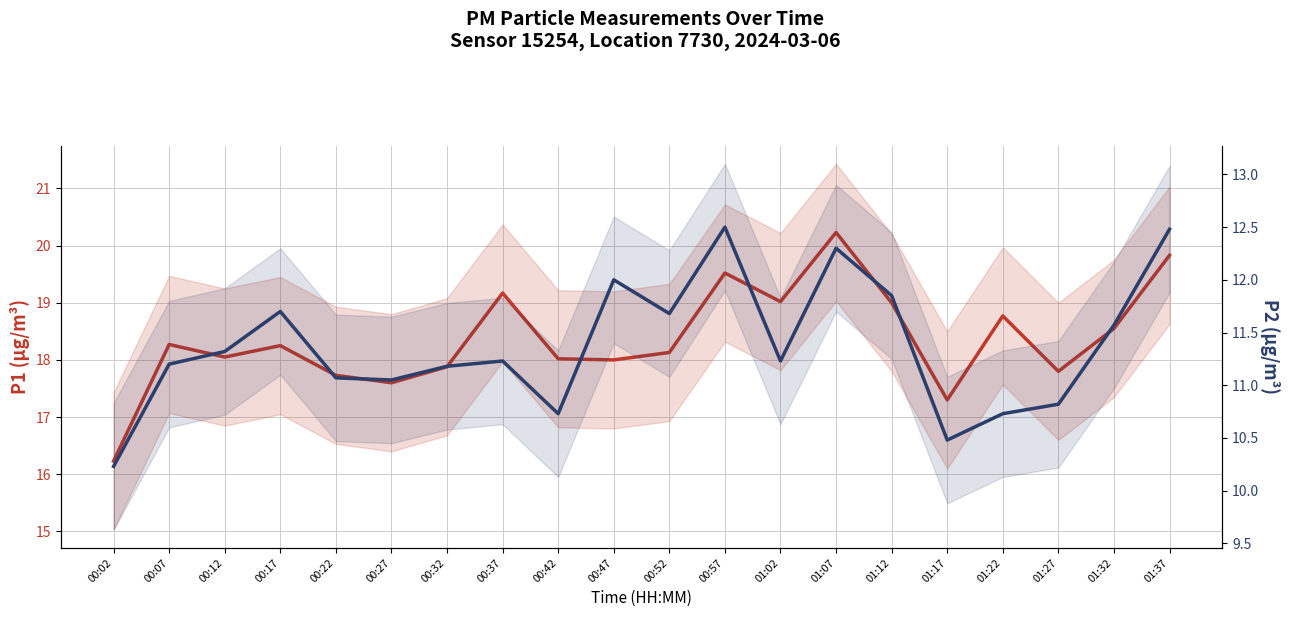

True or false: P2 (PM2.5) has a value of 12.3 at 01:07.

True